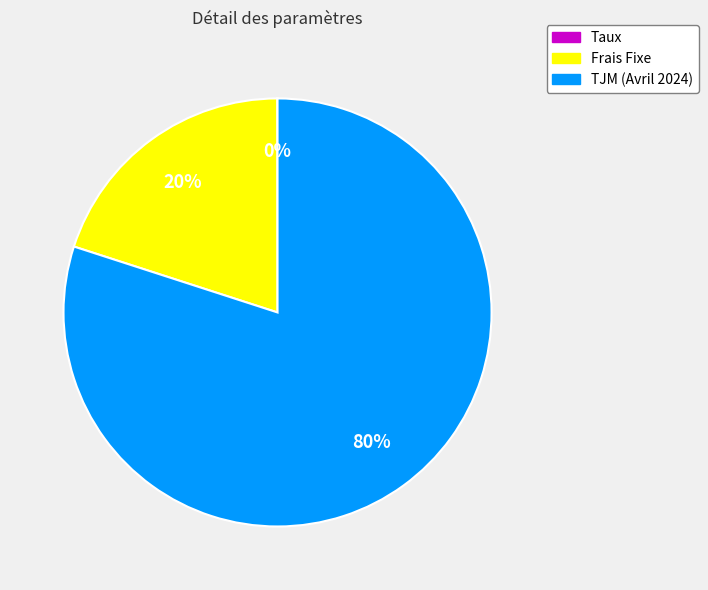

To the nearest percent, what is the average slice percentage?

33%